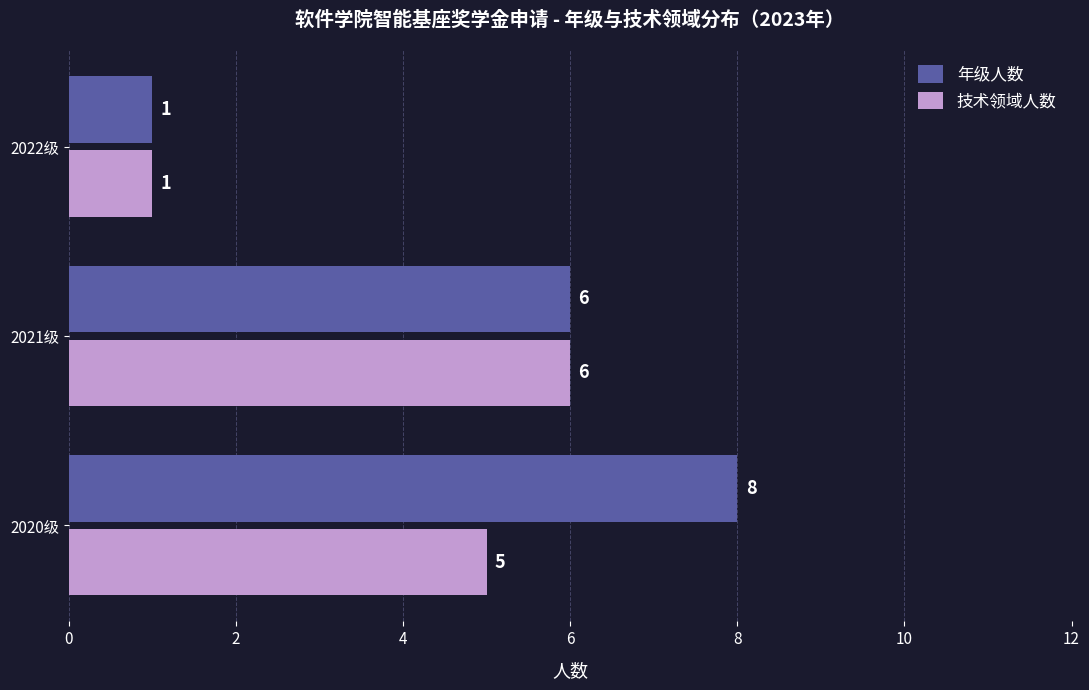

Which category has the lowest value in the 技术领域人数 series?

2022级